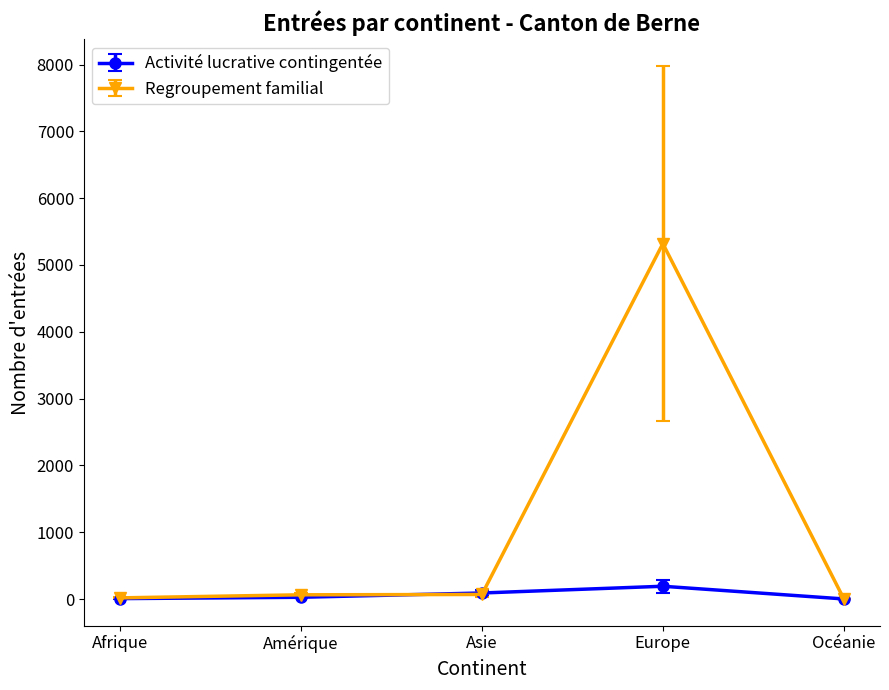

List the series in order of their overall mean, lowest first.

Activité lucrative contingentée, Regroupement familial